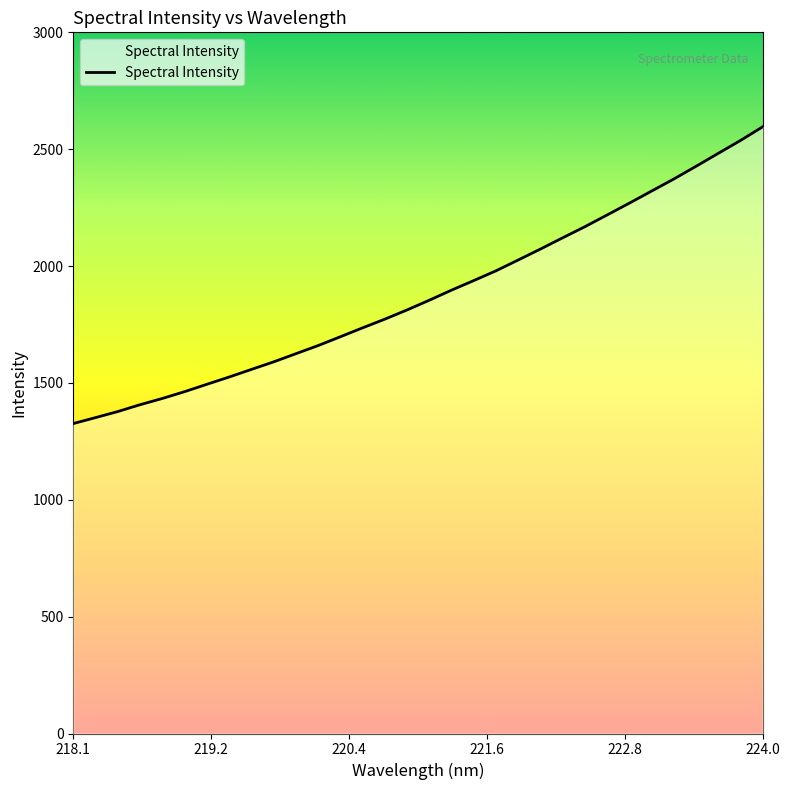

What is the difference between the maximum and minimum values?

1269.5